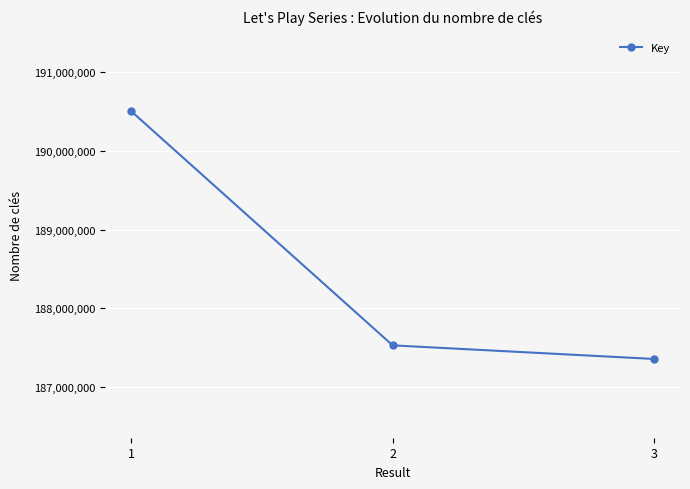

What is the difference between the values at 2 and 3?

172536